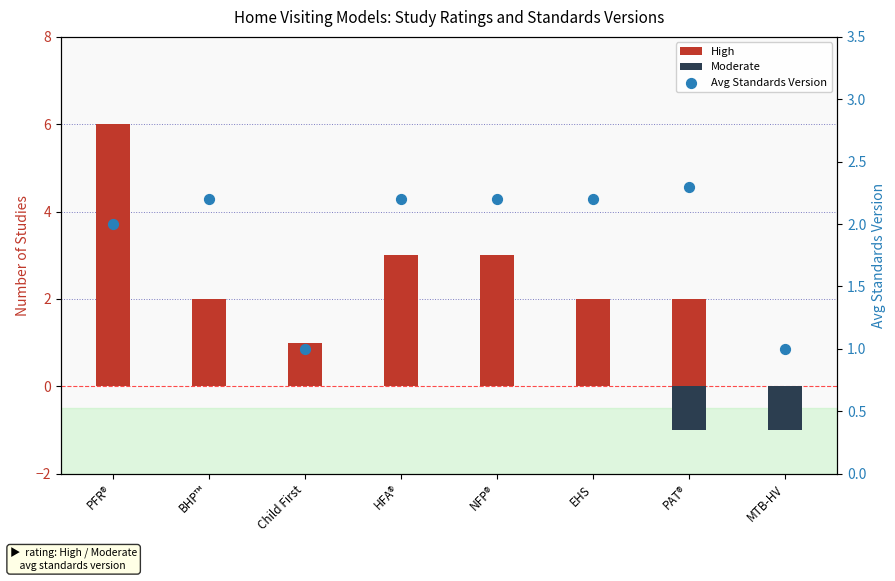

At how many categories does at least one series exceed 1?

6